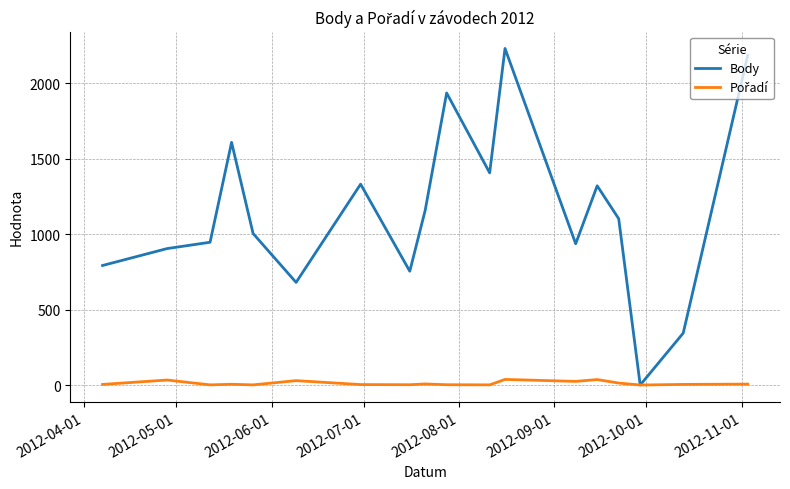

Which series has the widest spread of values?

Body